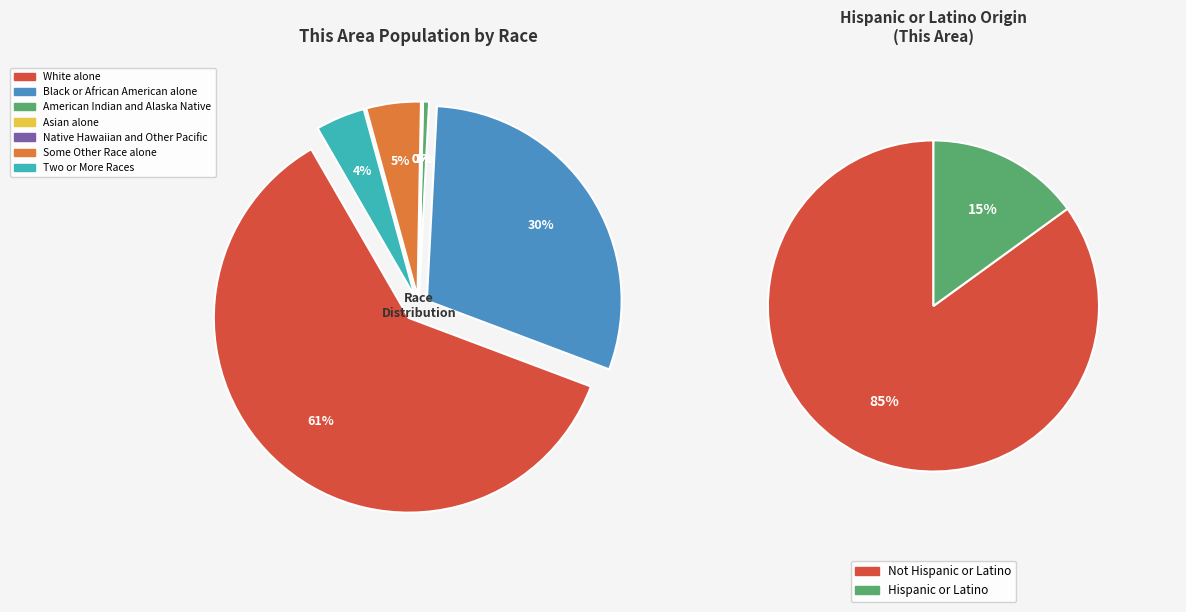

True or false: Asian alone accounts for 0% of the total.

True